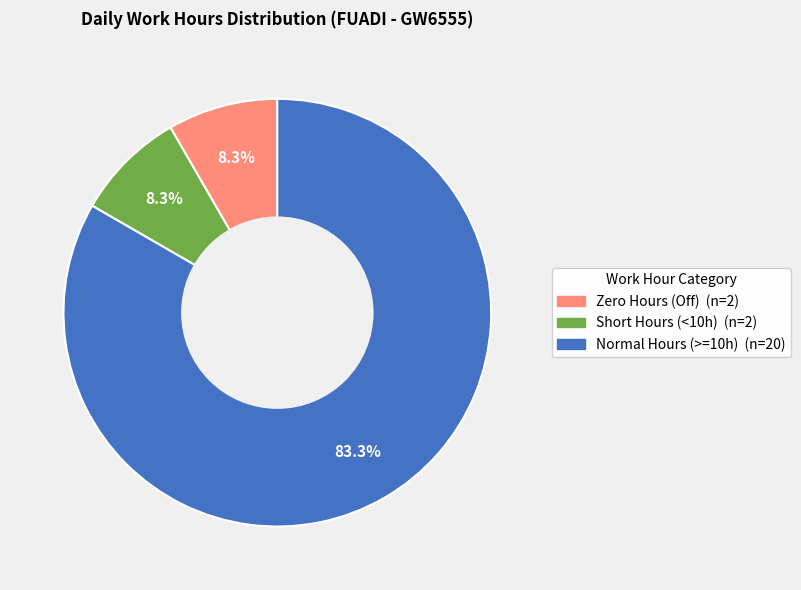

Is there a majority slice in this chart?

Yes